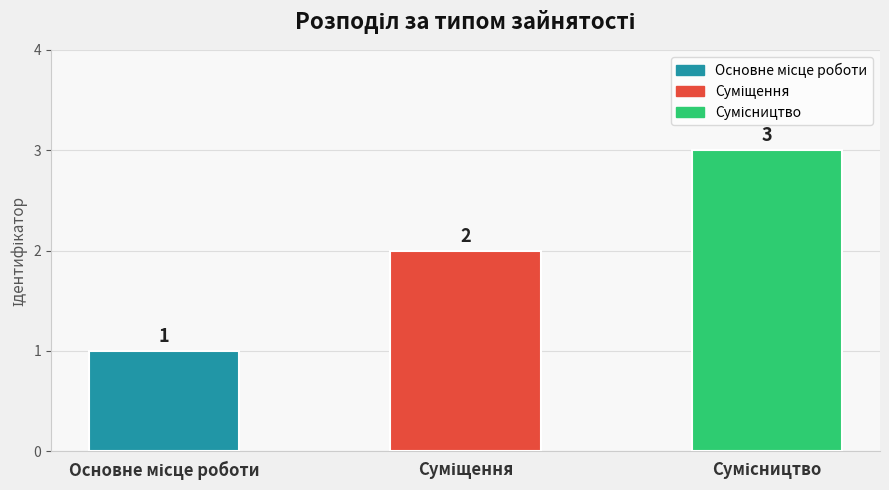

What is the value of the 2nd bar from the left?

2